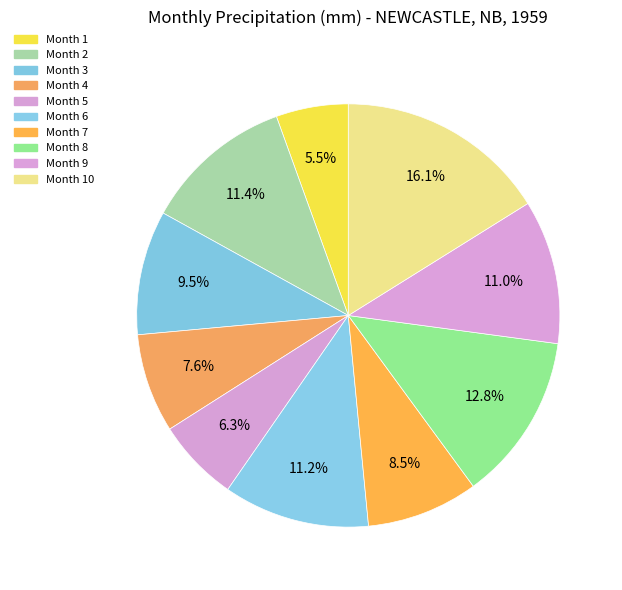

How many slices are in this pie chart?

10